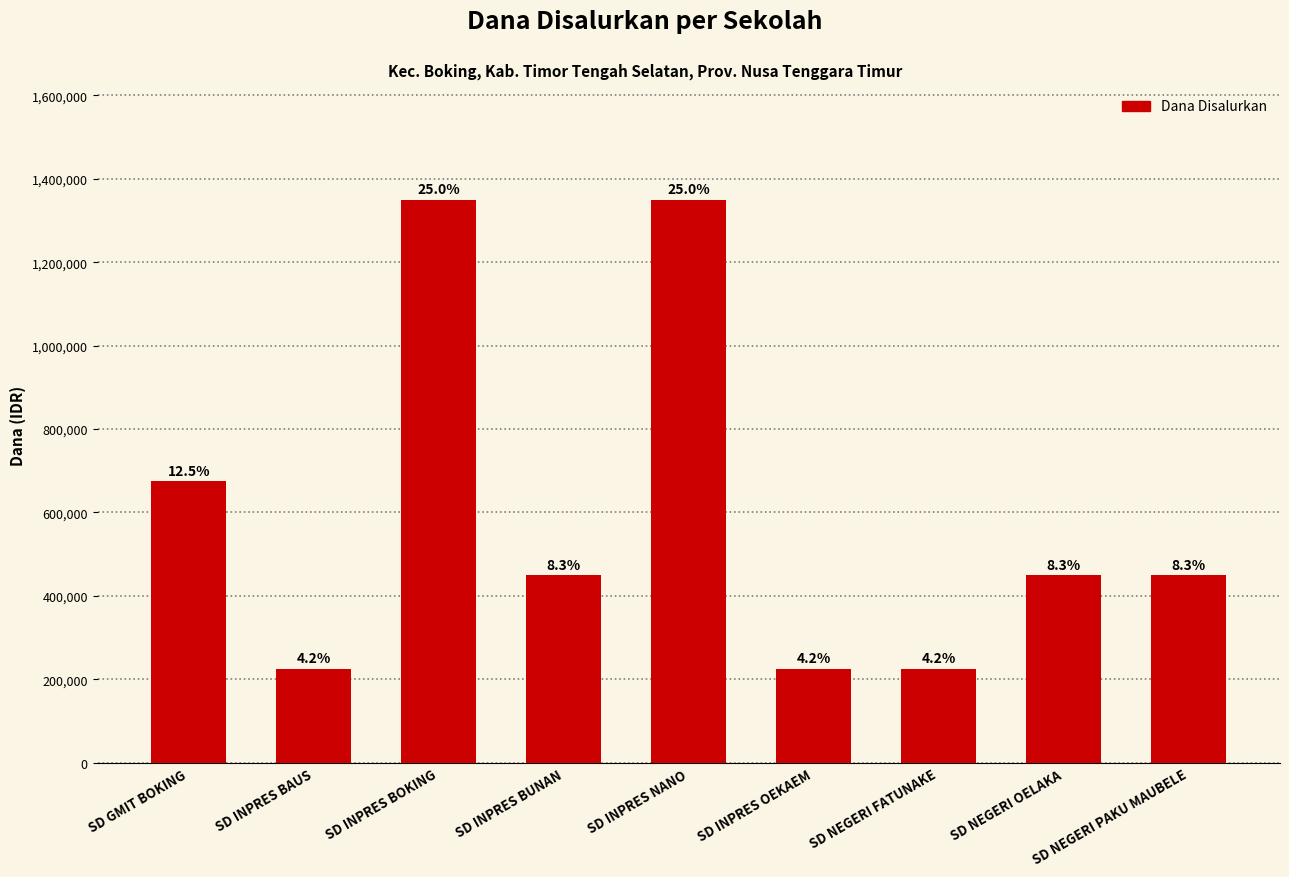

Reading left to right, extract all data points from this chart.

675000	225000	1350000	450000	1350000	225000	225000	450000	450000